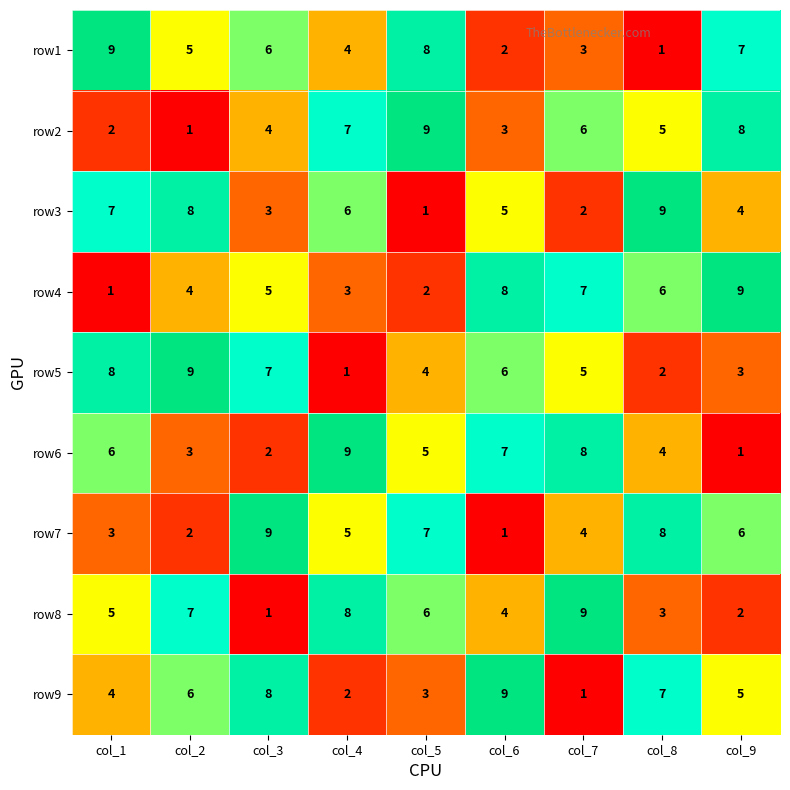

What is the average value of the row6 series?

5